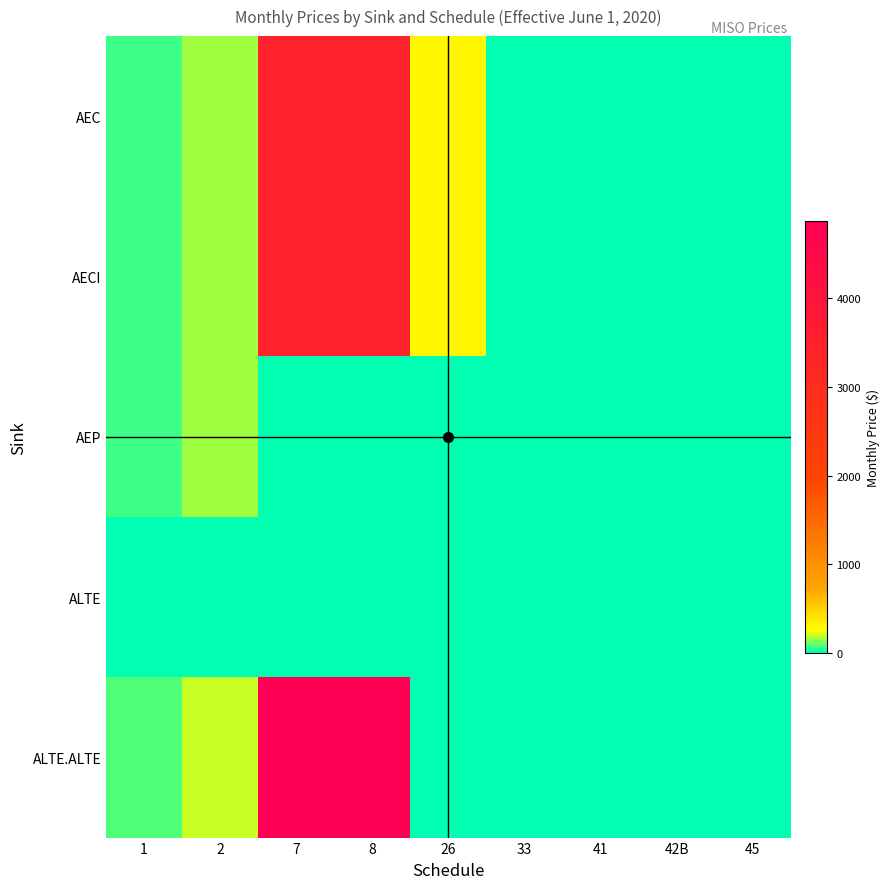

Reading left to right, extract all data points from this chart.

AEC: 1=66.0	2=162.6	7=3433.9	8=3433.9	26=301.2	33=2.8	41=0.0	42B=0.0	45=6.8
AECI: 1=66.0	2=162.6	7=3433.9	8=3433.9	26=301.2	33=2.8	41=0.0	42B=0.0	45=6.8
AEP: 1=66.0	2=162.6	7=0.0	8=0.0	26=0.0	33=2.8	41=0.0	42B=0.0	45=0.0
ALTE: 1=0.0	2=0.0	7=0.0	8=0.0	26=0.0	33=0.0	41=0.0	42B=0.0	45=0.0
ALTE.ALTE: 1=87.7	2=196.5	7=4875.5	8=4875.5	26=0.0	33=0.0	41=0.0	42B=0.0	45=0.0